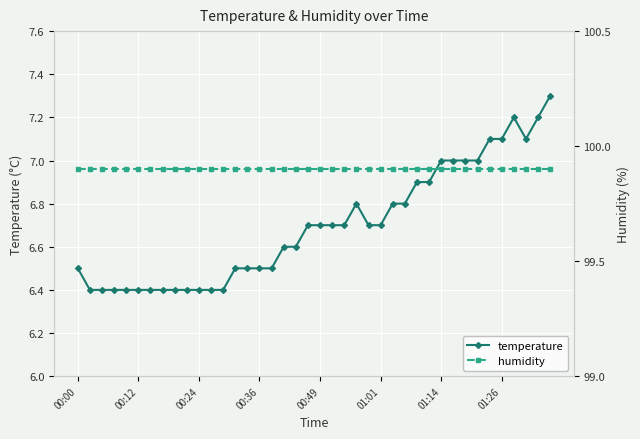

Between 29 and 13, which is larger?

29